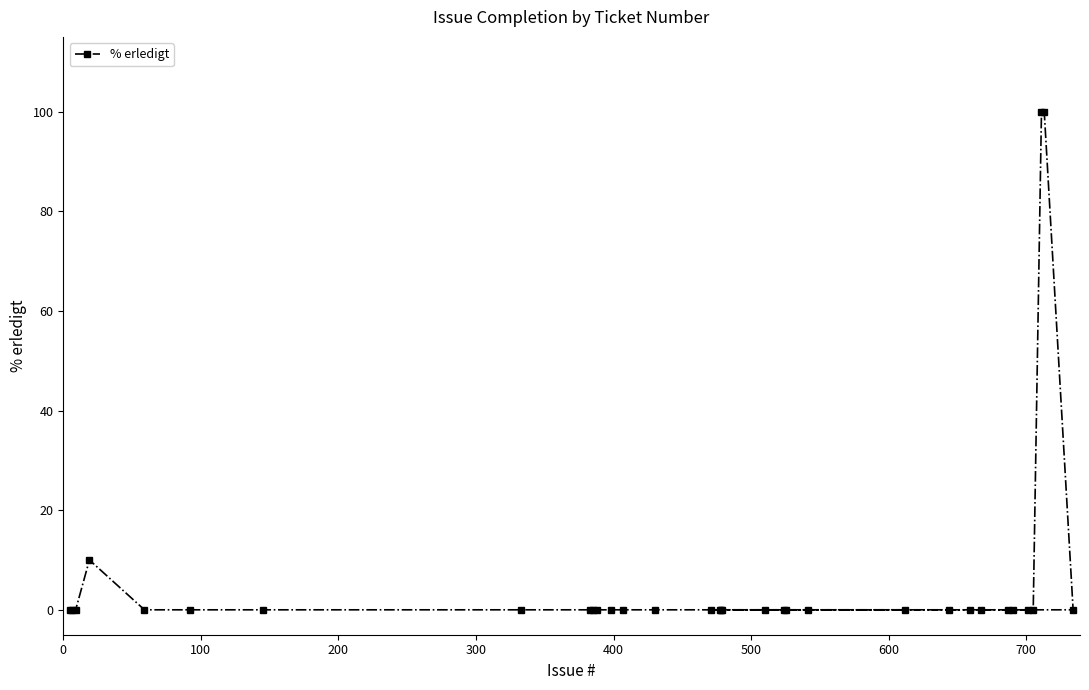

How many categories are shown in the chart?

33